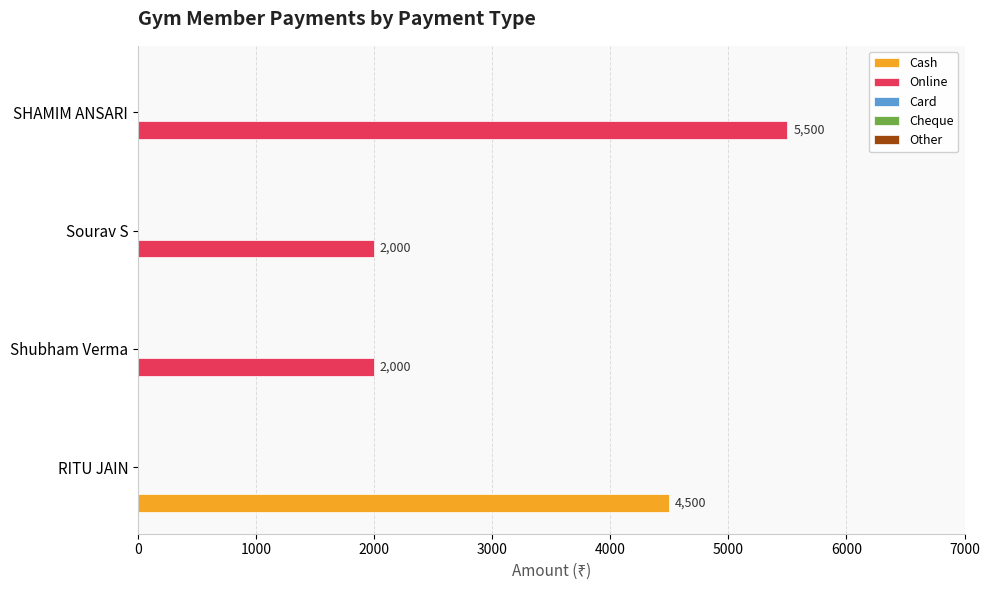

The Online series shows 5500 at SHAMIM ANSARI. True or false?

True